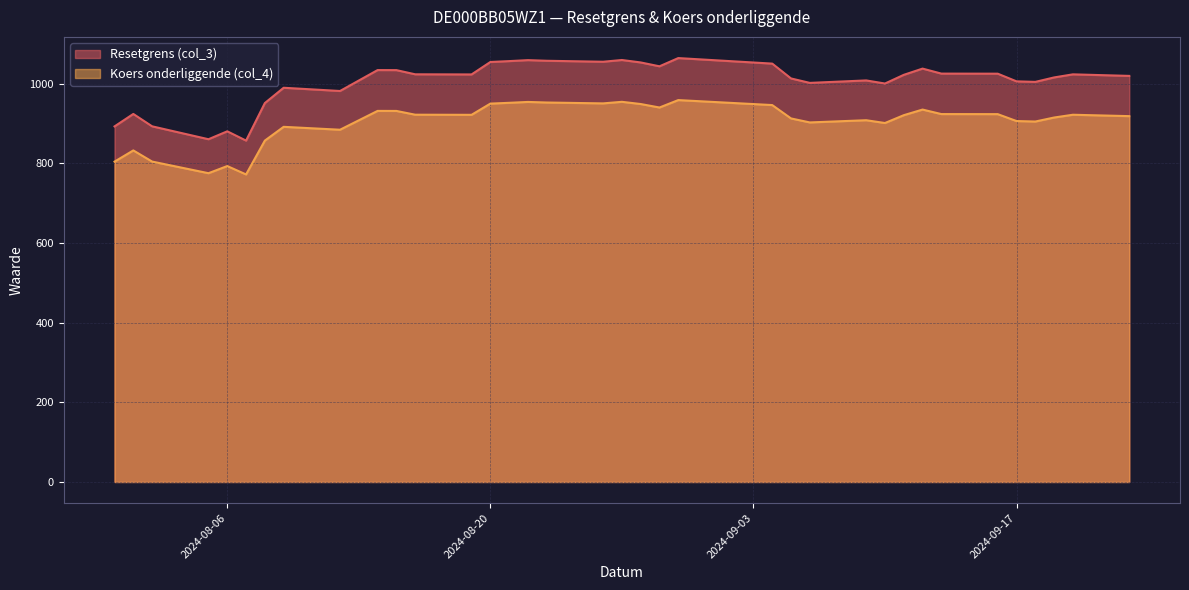

List the labels in order of Koers onderliggende (col_4) value, smallest first.

2024-08-07, 2024-08-05, 2024-08-06, 2024-07-31, 2024-08-02, 2024-08-01, 2024-08-08, 2024-08-12, 2024-08-09, 2024-09-10, 2024-09-06, 2024-09-18, 2024-09-17, 2024-08-13, 2024-09-09, 2024-09-05, 2024-09-19, 2024-09-23, 2024-09-11, 2024-08-19, 2024-09-20, 2024-08-16, 2024-09-16, 2024-09-13, 2024-08-15, 2024-08-14, 2024-09-12, 2024-08-29, 2024-09-04, 2024-08-28, 2024-08-20, 2024-08-26, 2024-08-21, 2024-08-23, 2024-08-22, 2024-08-27, 2024-08-30